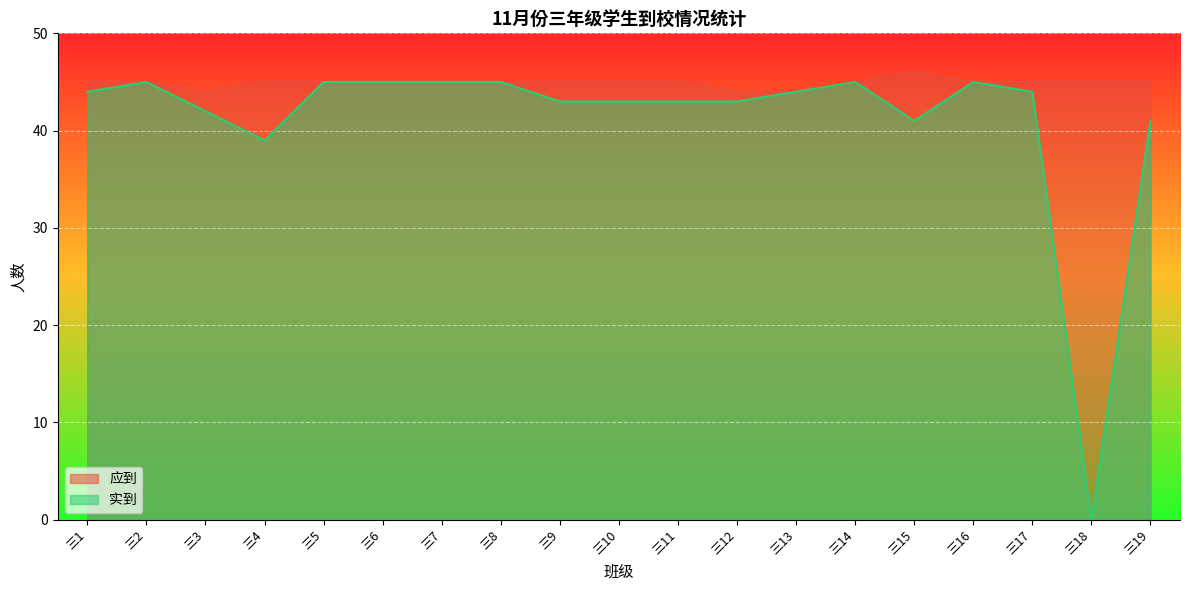

What is the sum of the 实到 values at 三13 and 三3?

86